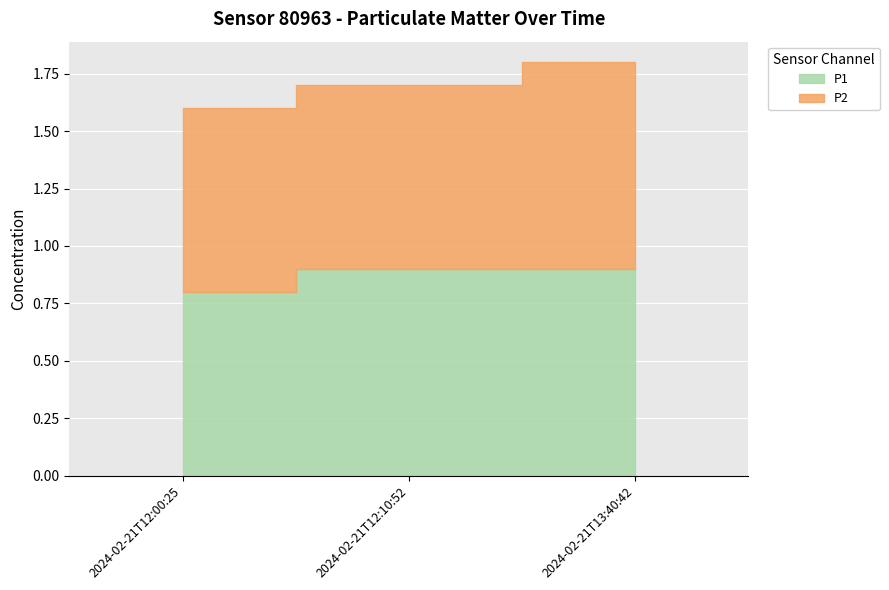

Is it true that P2 equals 0.8 at 2024-02-21T12:10:52?

True